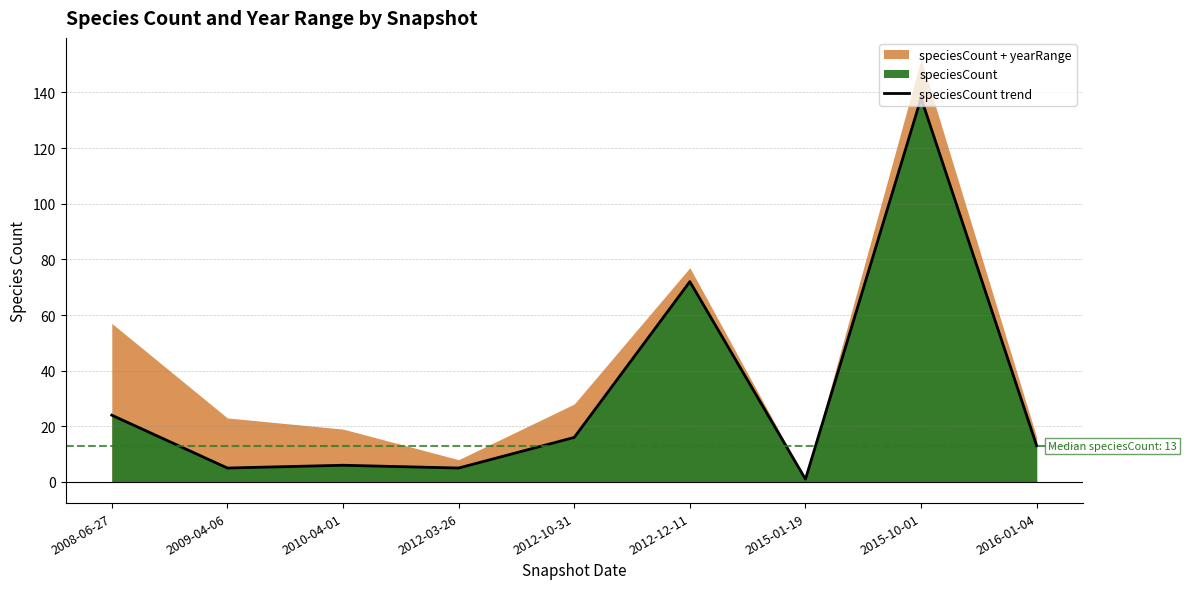

What is the maximum value shown in the chart?

138